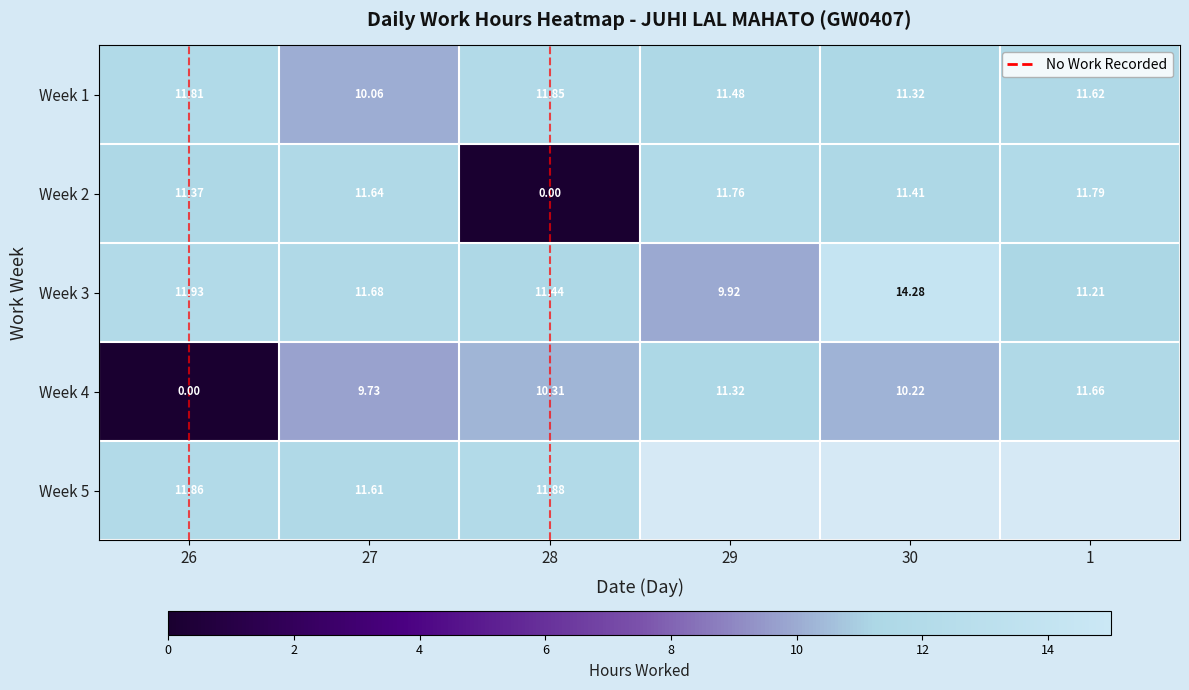

Rank the series at 26 from lowest to highest value.

Week 4, Week 2, Week 1, Week 5, Week 3